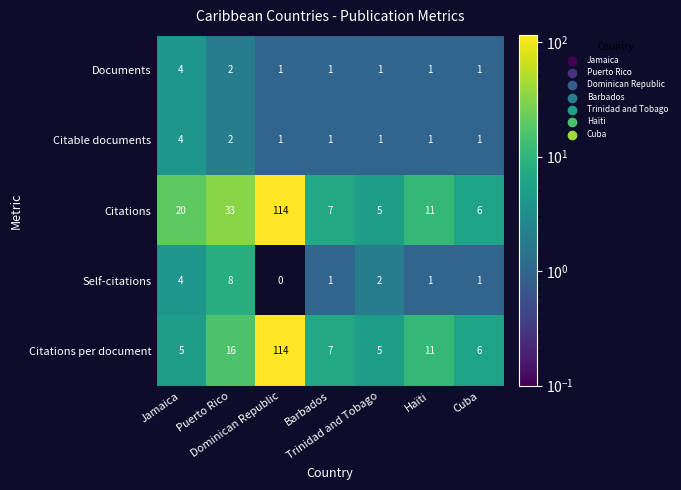

How many Documents values are between 1 and 2?

6